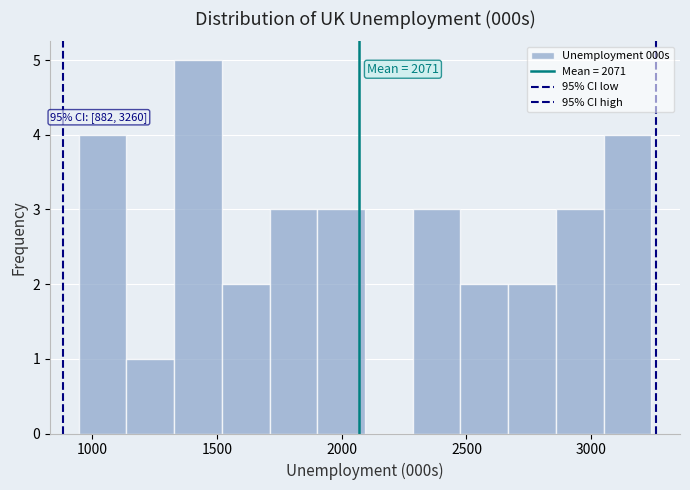

Read against the x-axis, roughly where is the centre of the tallest bar?

1400